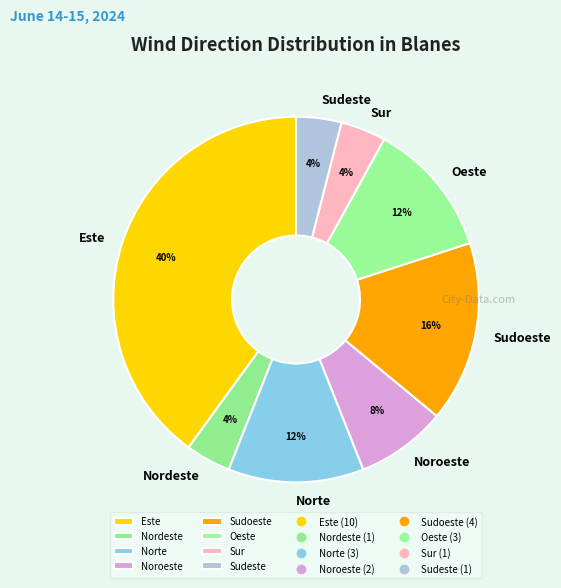

To the nearest percent, what is the difference between the Este and Nordeste slice percentages?

36%